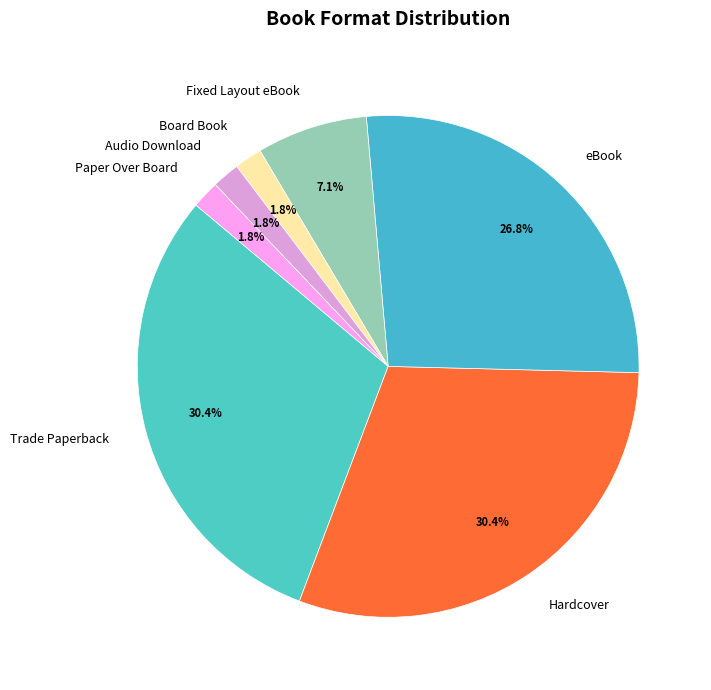

How many segments does this pie chart have?

7